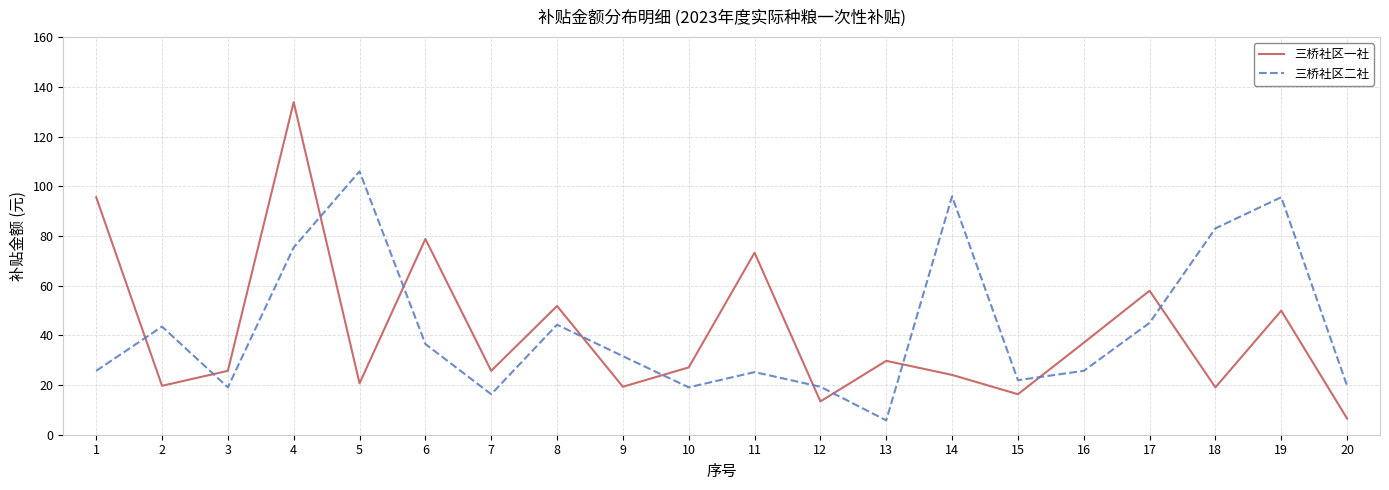

What are all the series names shown in the legend?

三桥社区一社, 三桥社区二社